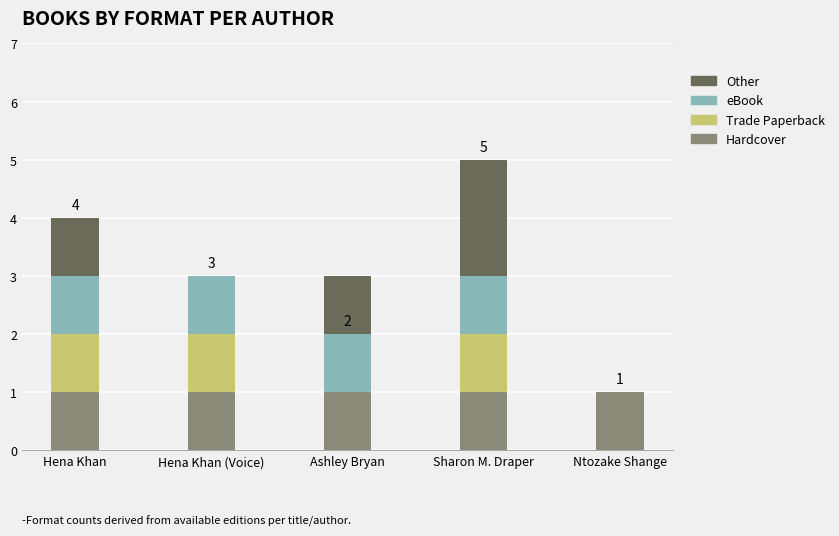

True or false: Hardcover has a value of 0 at Hena Khan.

False